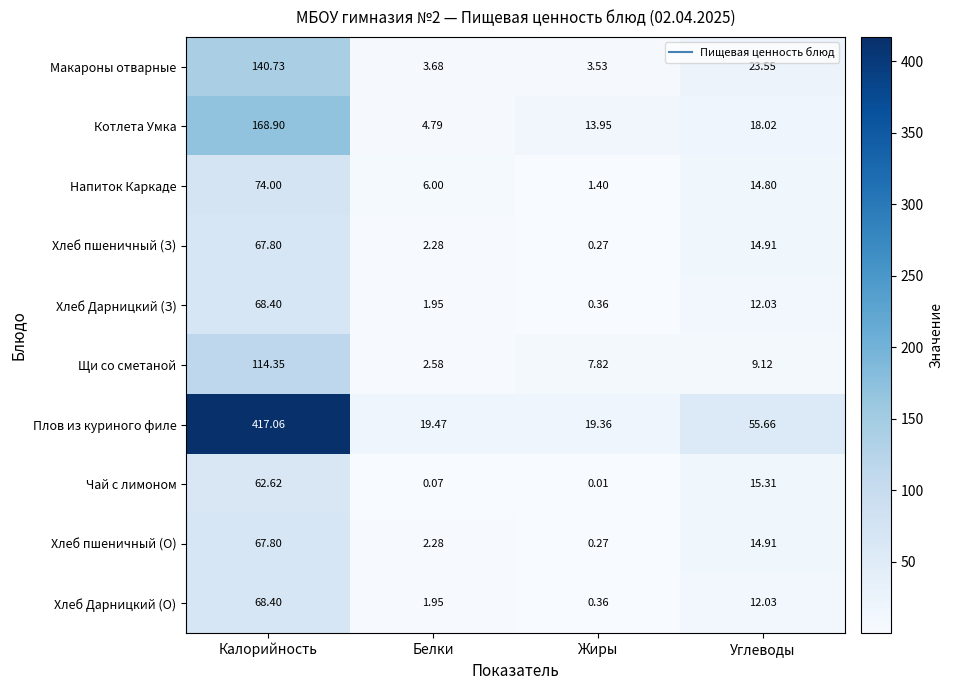

What is the maximum value shown in the chart?

417.1